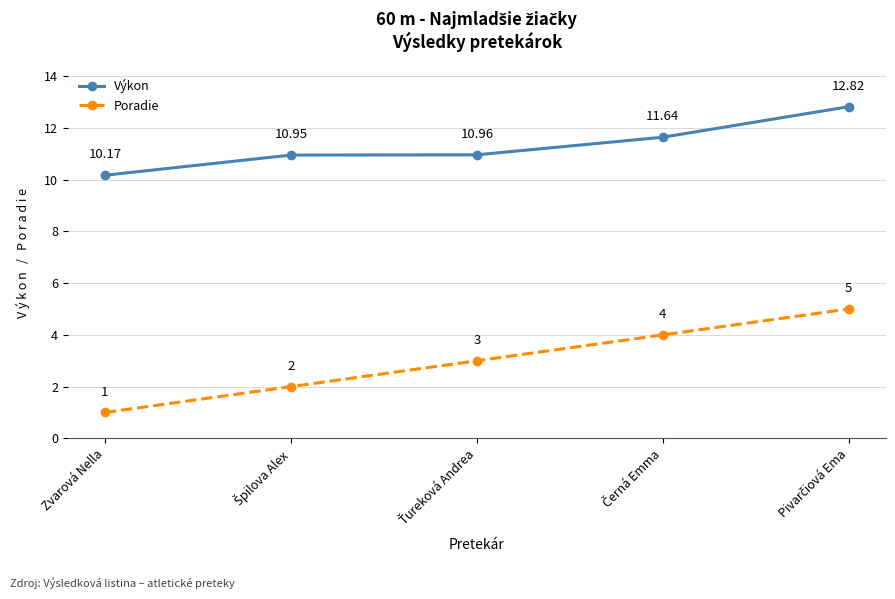

How many lines are shown in the chart?

2